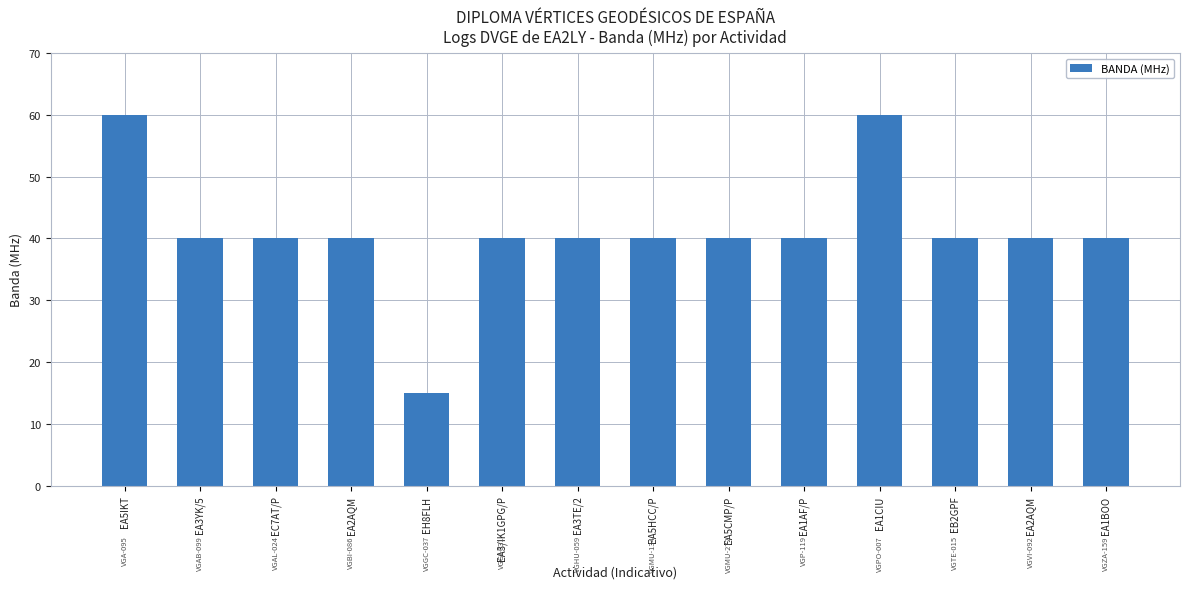

How many categories are shown in the chart?

14